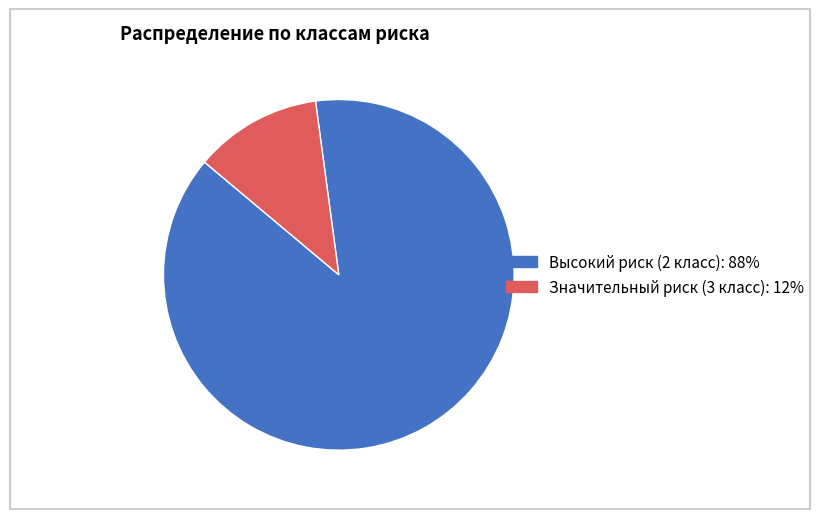

Count the number of slices in the pie.

2